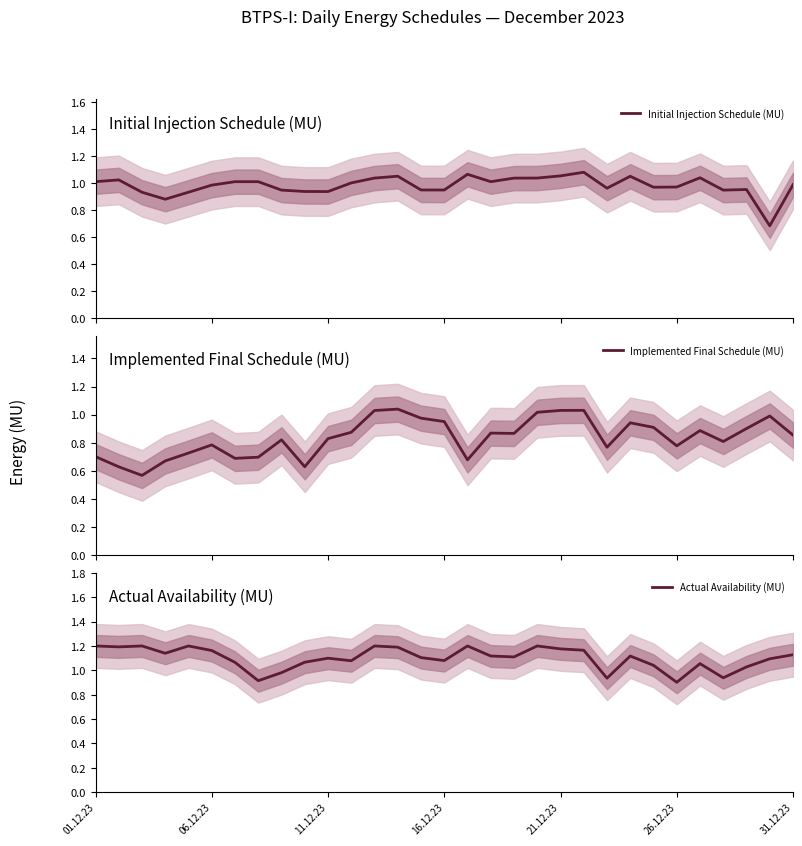

What is the value of the Initial Injection Schedule (MU) point at the 15th from the left?

1.0